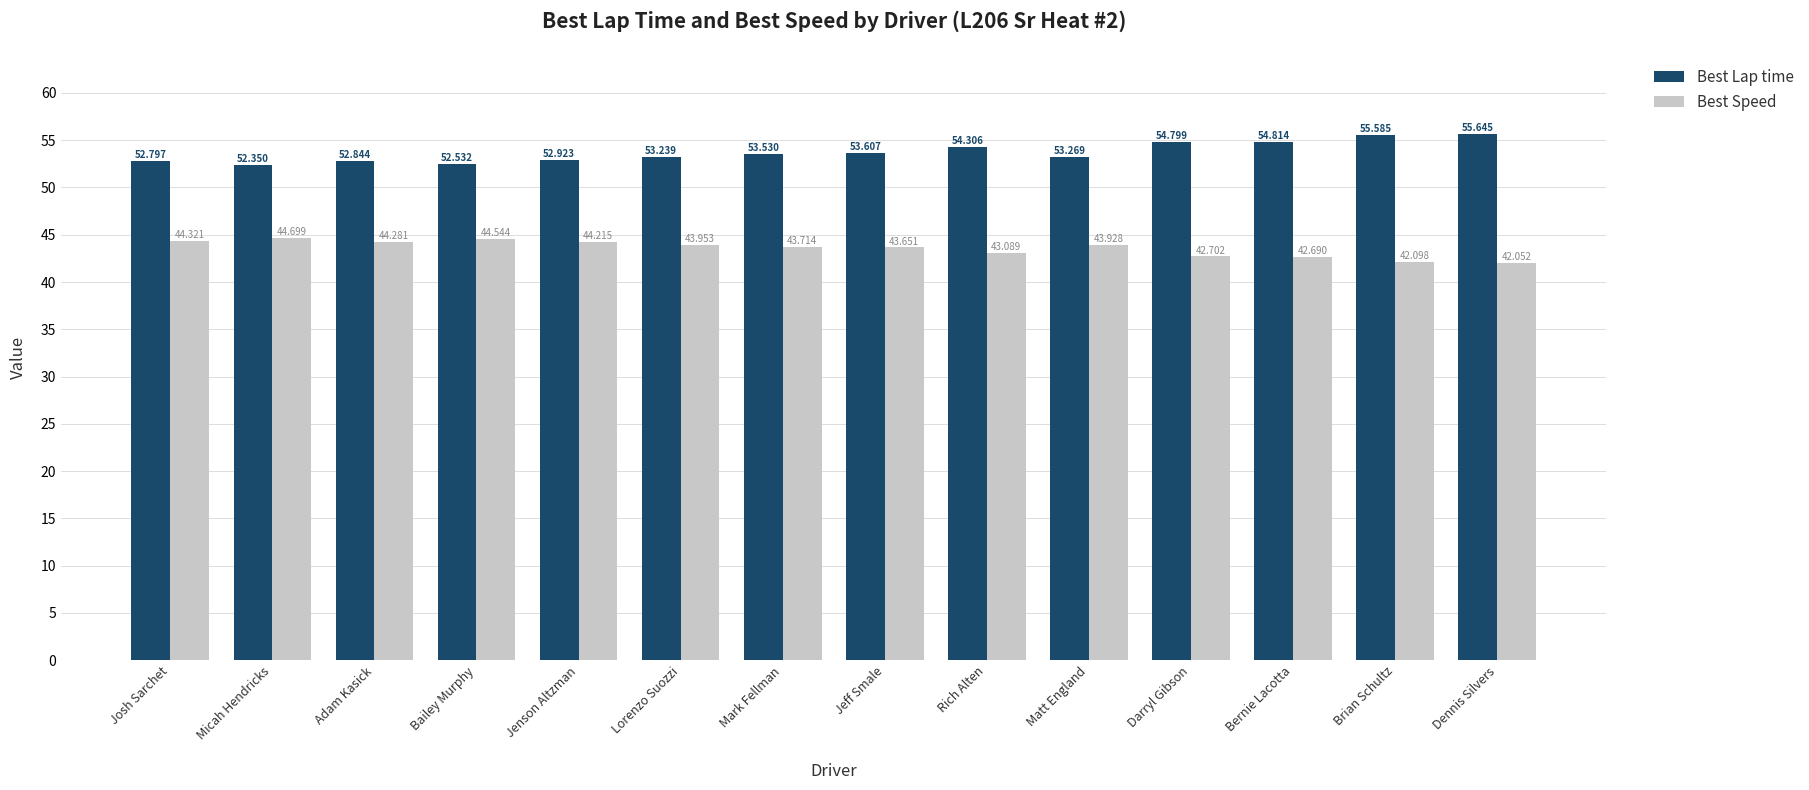

What is the minimum value shown in the chart?

42.1